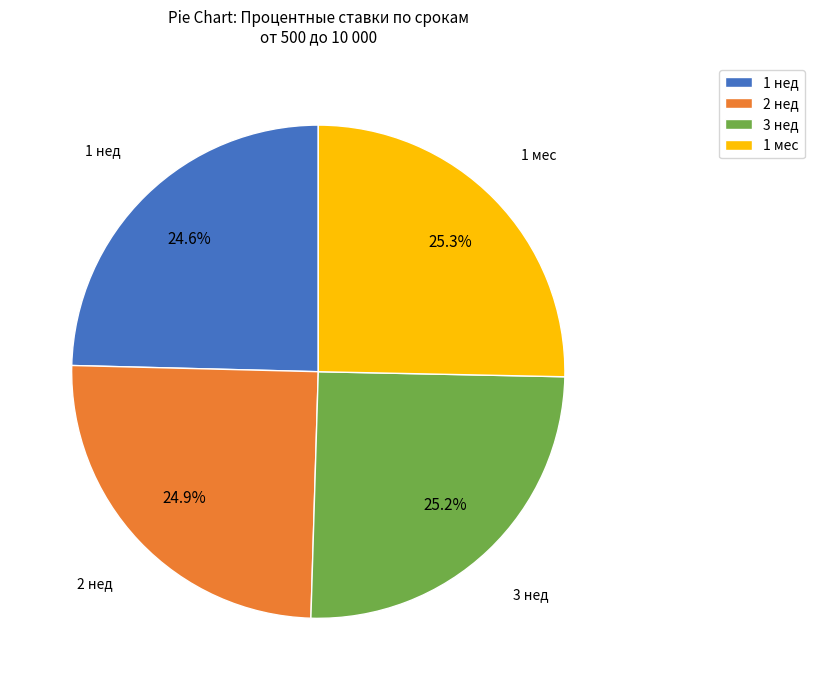

Between 1 нед and 3 нед, which is larger?

3 нед